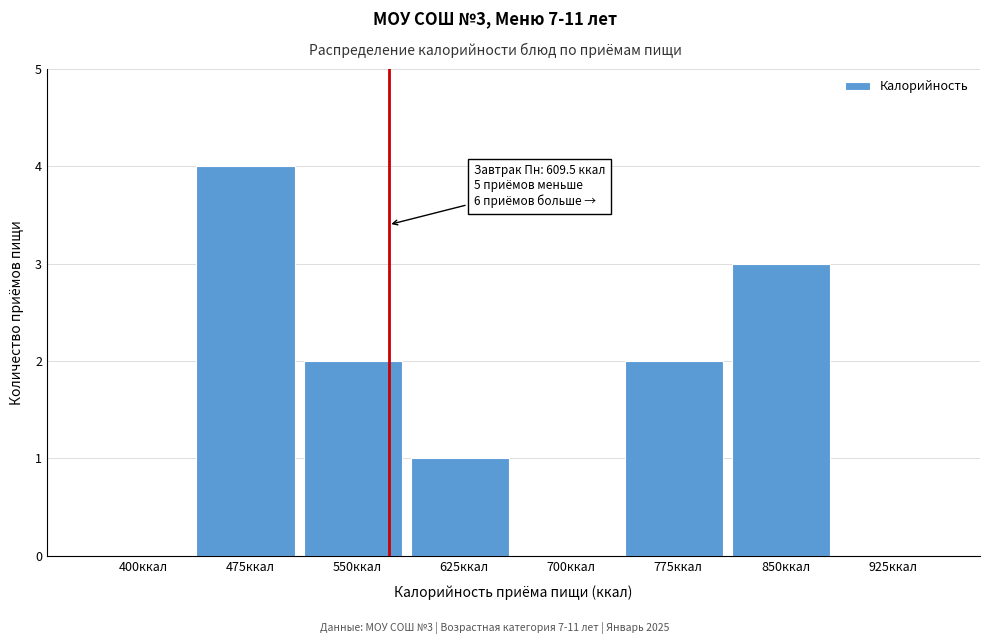

Reading right to left, list all the values displayed in this chart.

925ккал=0	850ккал=3	775ккал=2	700ккал=0	625ккал=1	550ккал=2	475ккал=4	400ккал=0